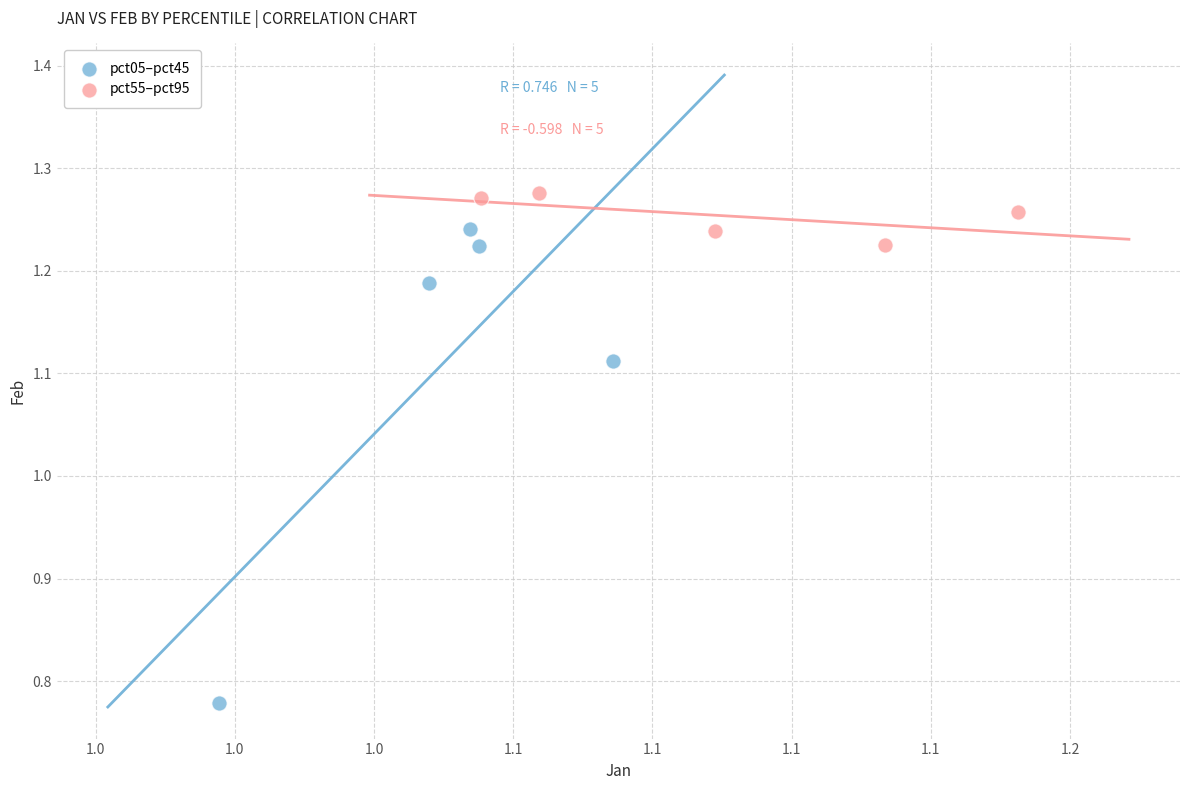

Which series has the widest spread of Y values?

pct05–pct45